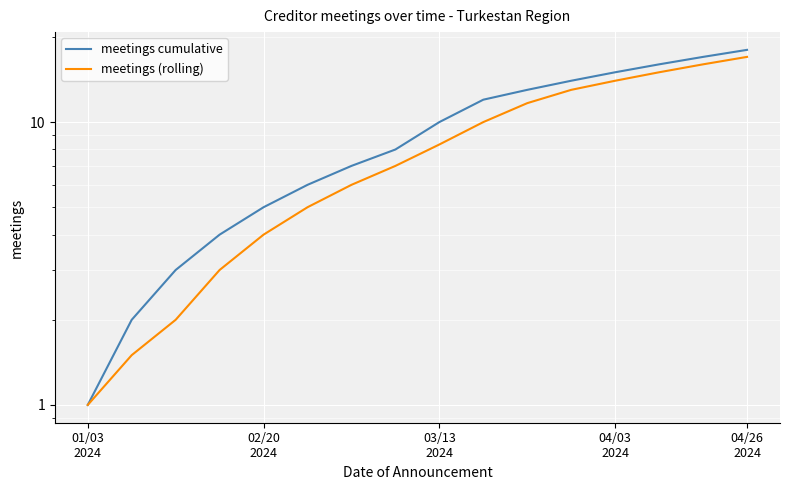

How many series are shown in this chart?

2